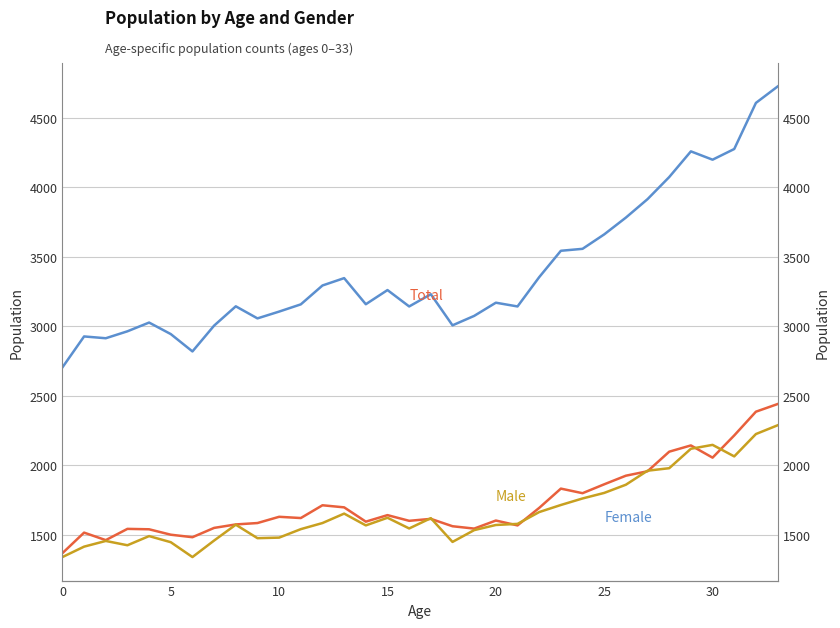

How many interior local valleys does the Total series have?

8